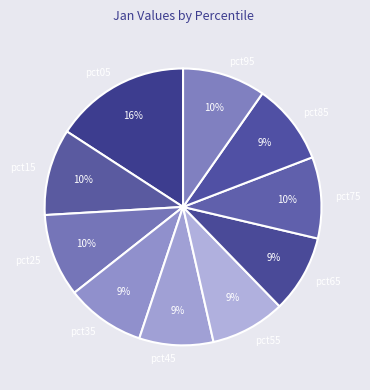

Combined, do pct55 and pct15 account for over 50%?

No